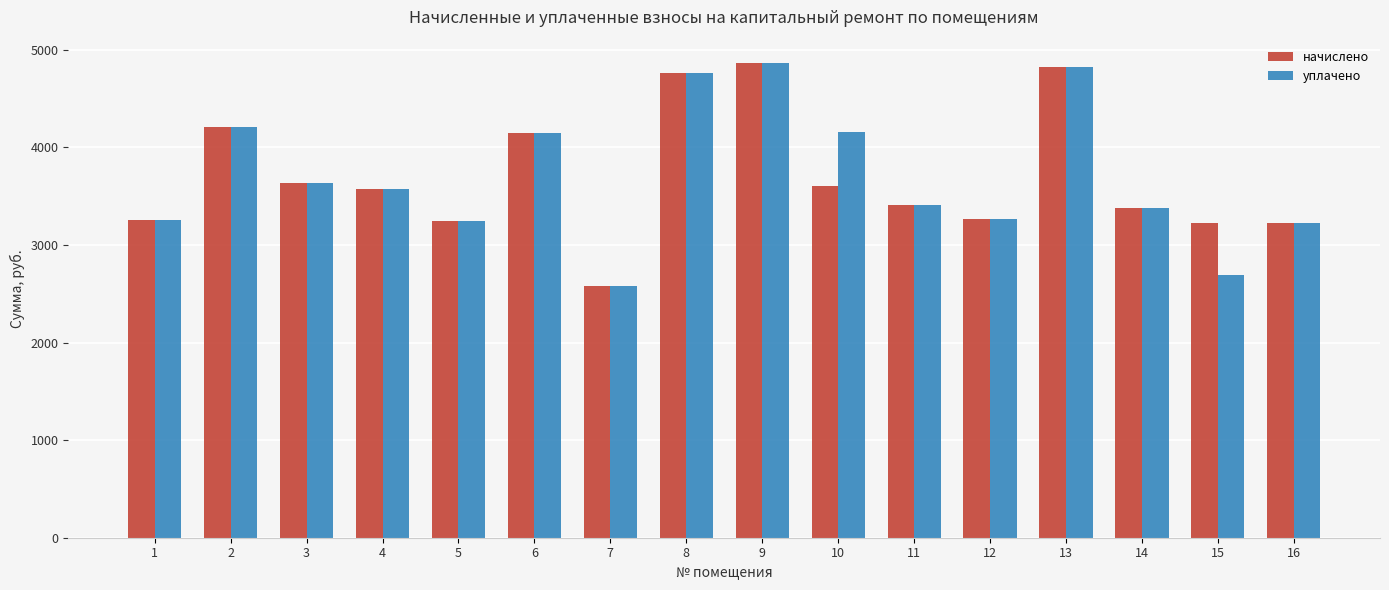

At 10, list the series in order from smallest to largest.

начислено, уплачено